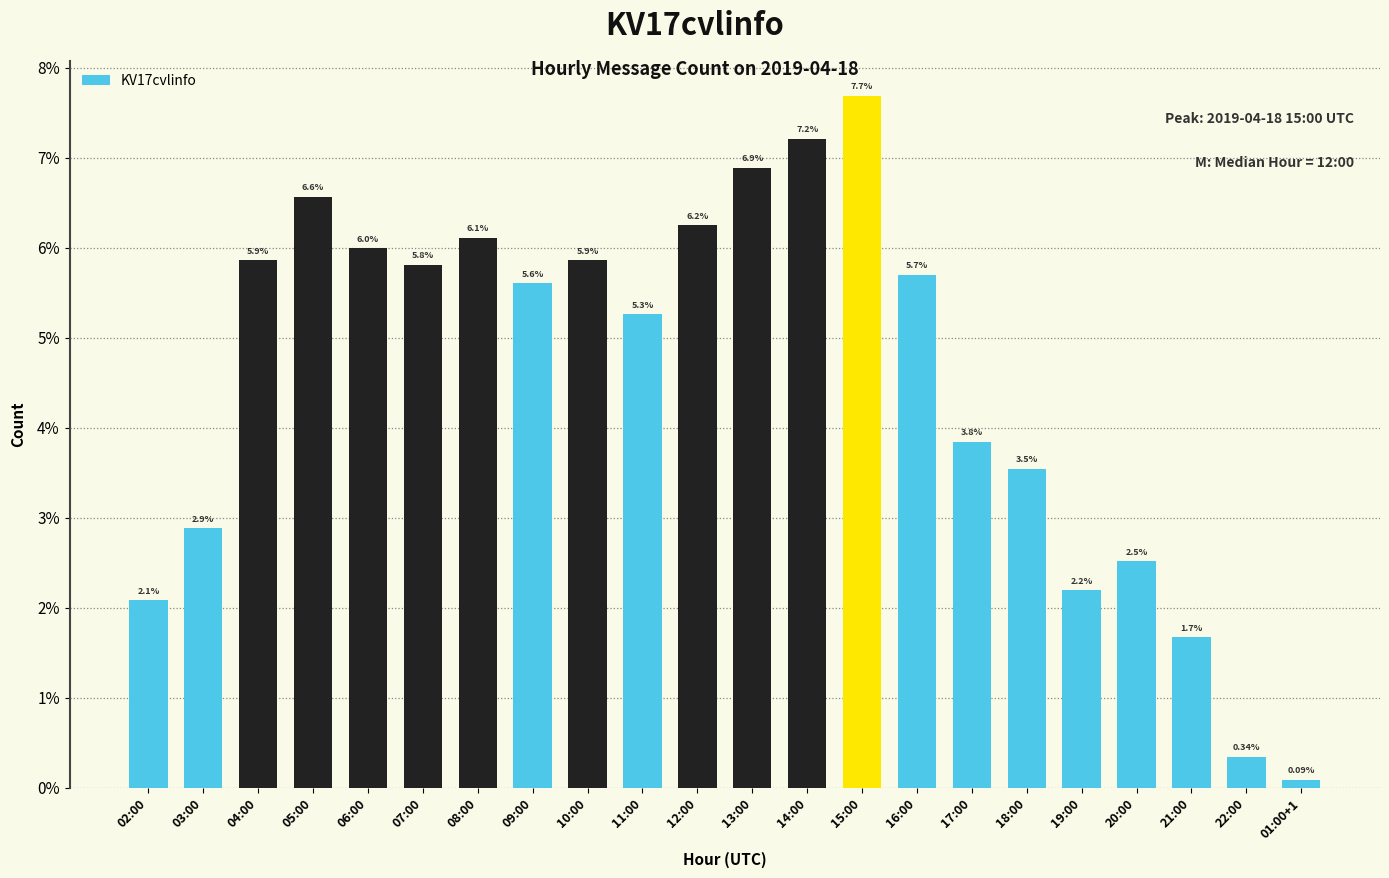

Does the chart contain any negative values?

No